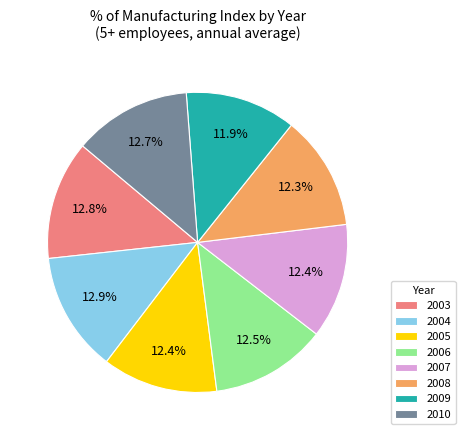

Combined, do 2004 and 2009 account for over 50%?

No